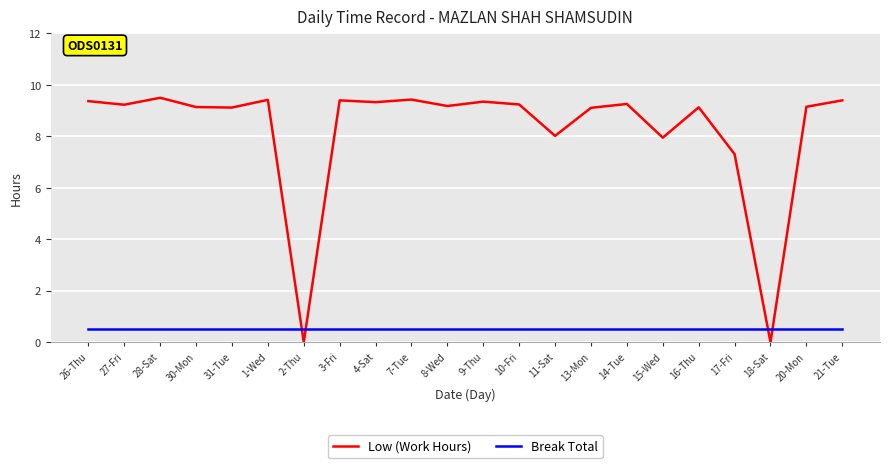

At which label is Low (Work Hours) closest to 4?

17-Fri